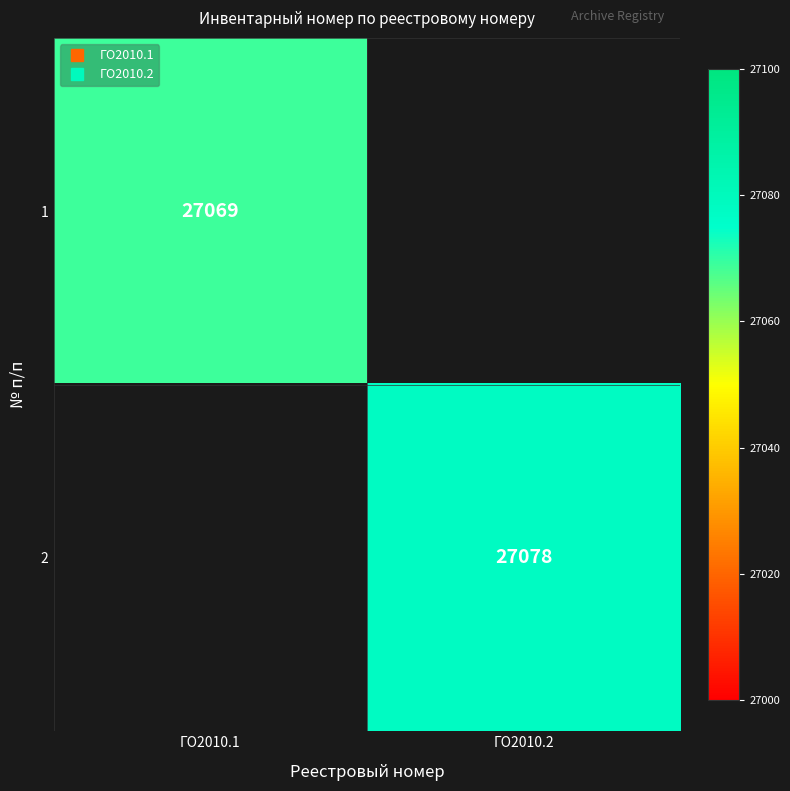

What value does the 1 series have at ГО2010.1?

27069.0